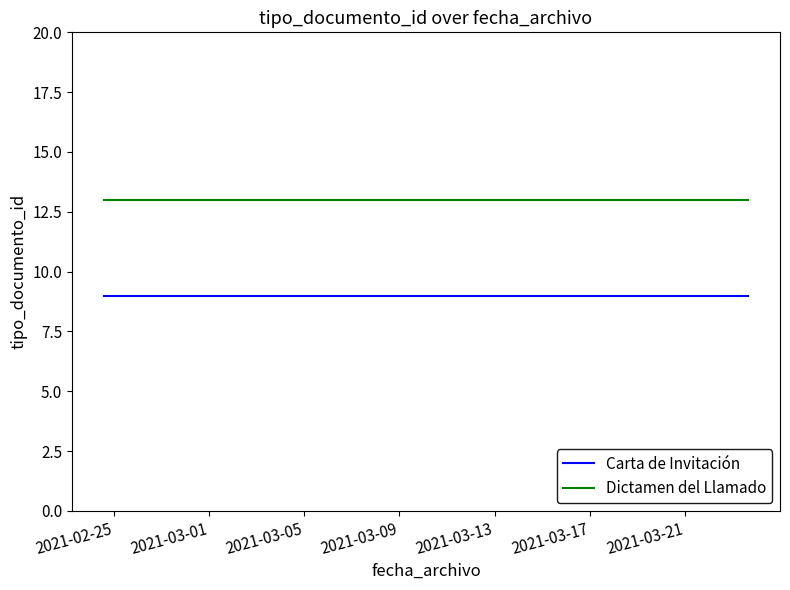

List the series in order of their overall mean, highest first.

Dictamen del Llamado, Carta de Invitación